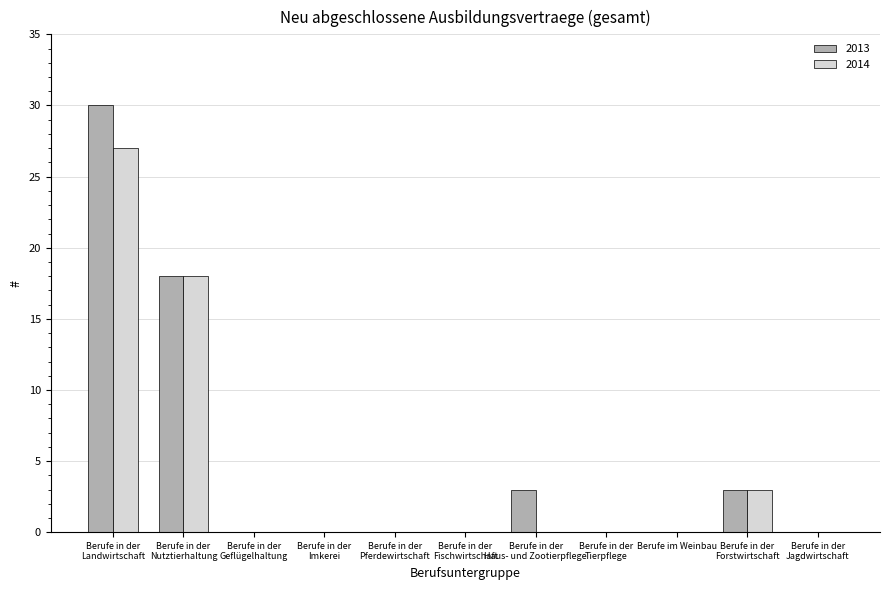

What is the sum of all 2014 values?

48